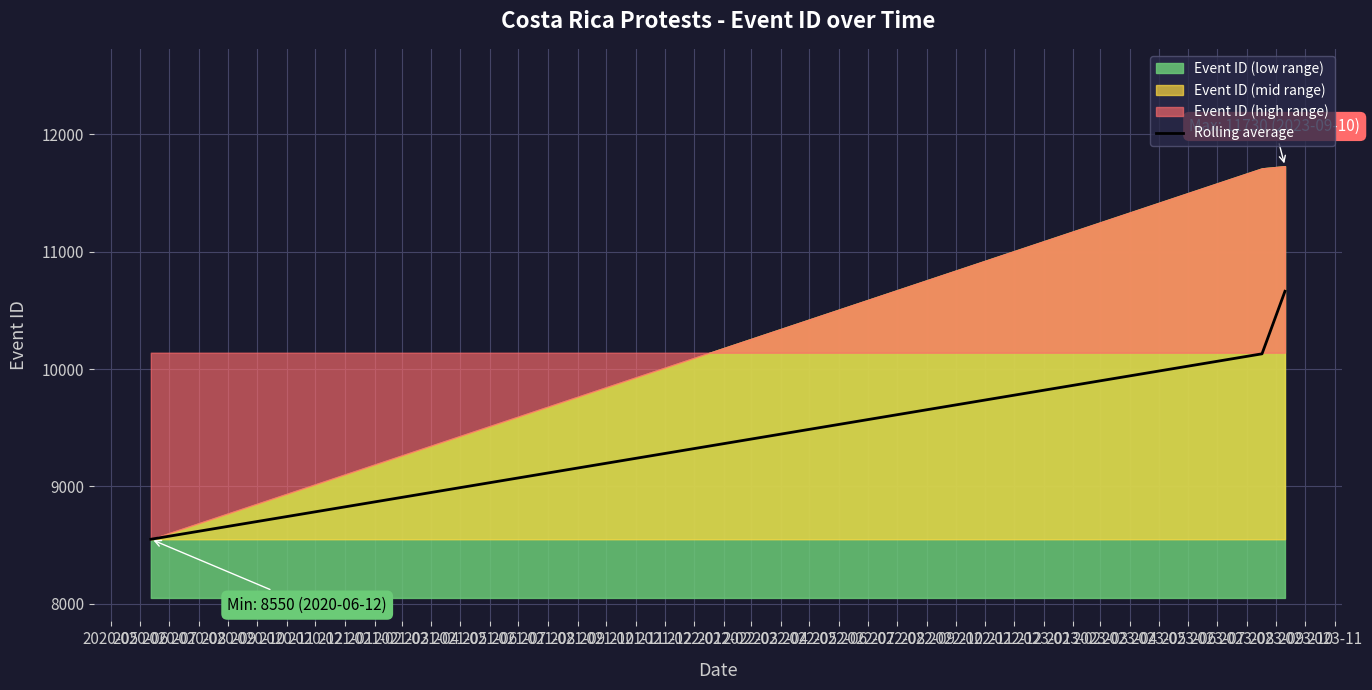

What is the maximum value for Rolling average?

10663.7